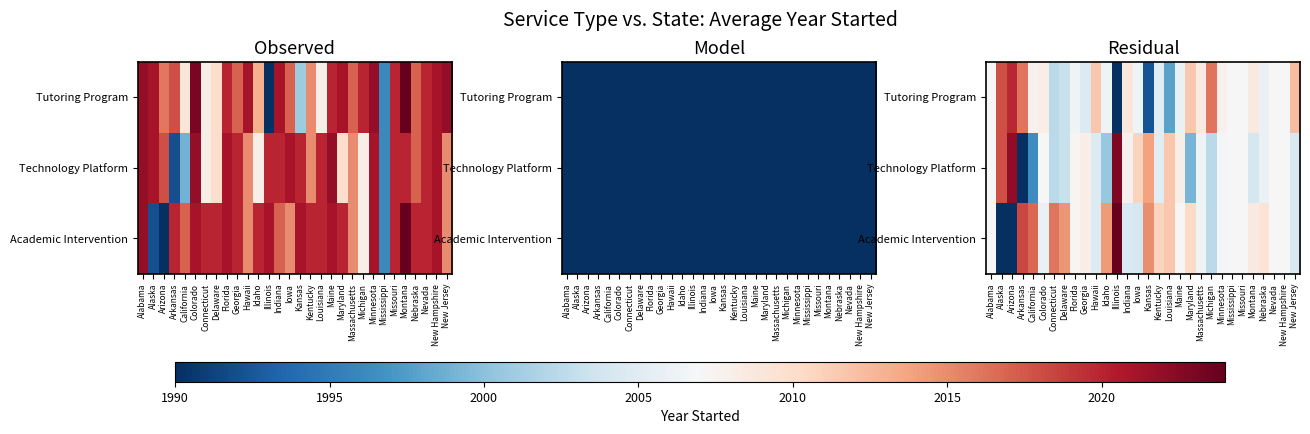

What is the difference between the Tutoring Program values at Illinois and Kansas?

16.0